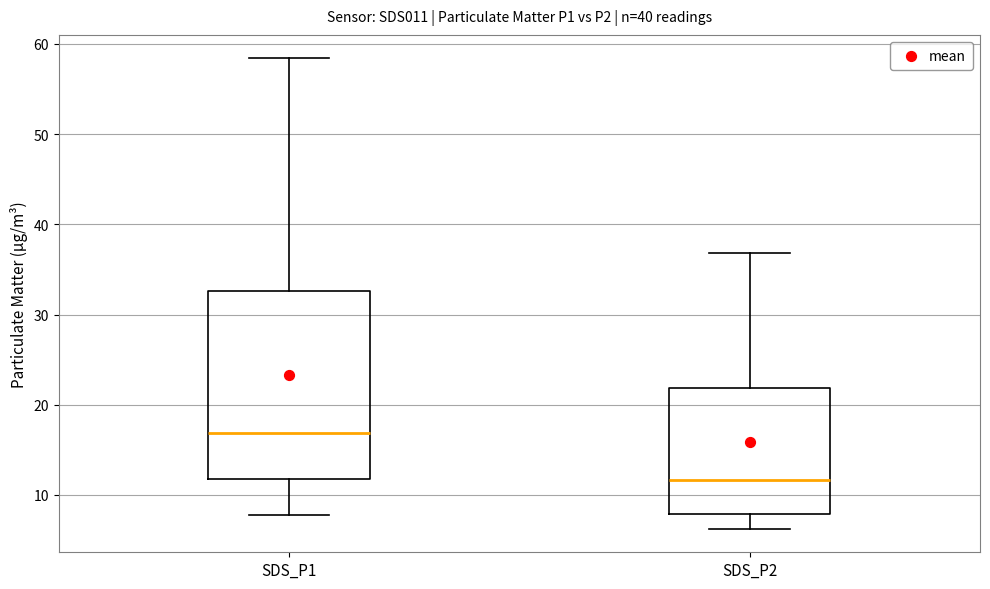

Where is the upper edge of the box for SDS_P1 on the y-axis? The values are not printed on the chart, so give them approximately, as read against the axis.

33